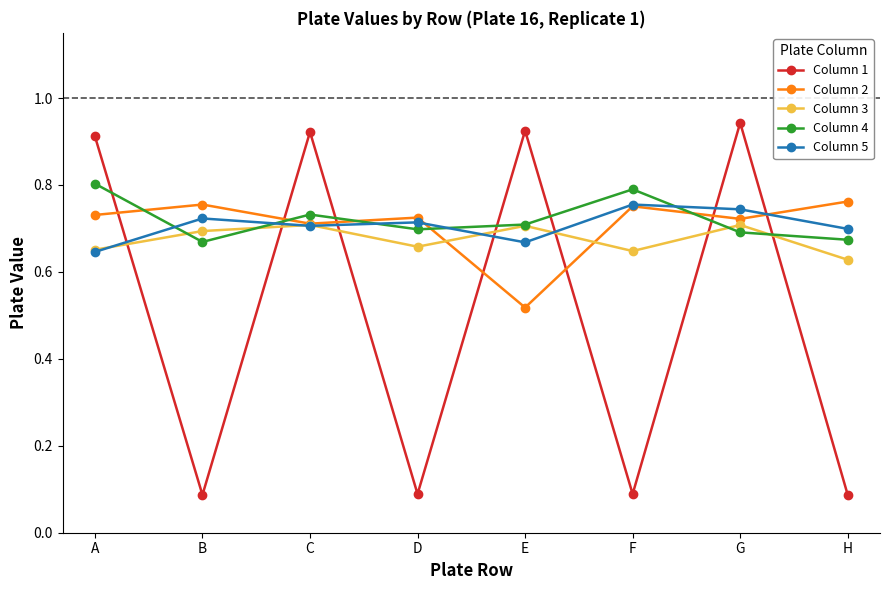

Does the chart have visible grid lines?

No